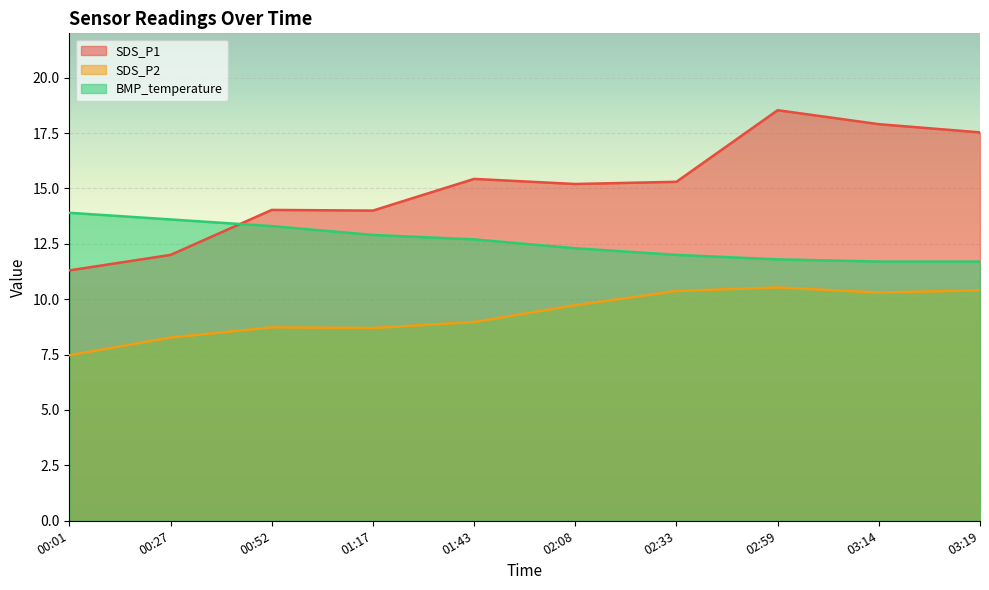

What is the approximate value of BMP_temperature at 02:33?

12.0